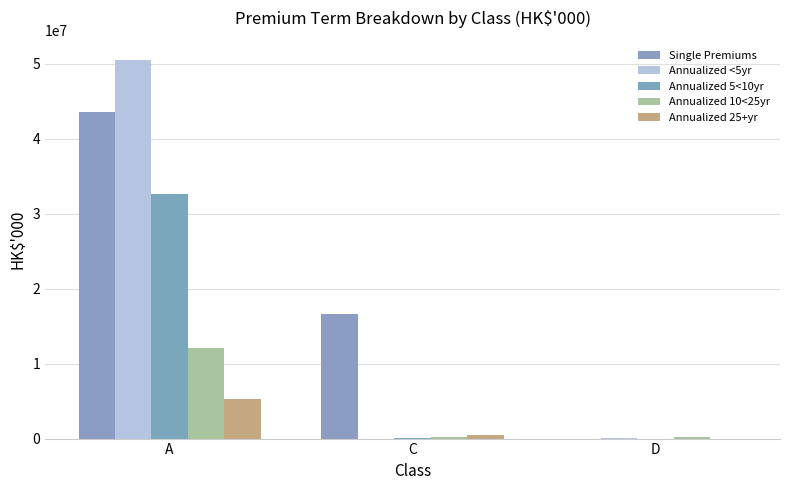

Count the number of data series in this chart.

5